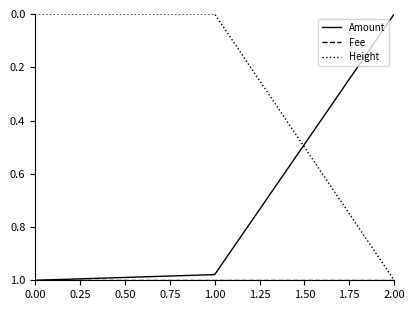

List the labels in order of Amount value, largest first.

0.00, 1.00, 2.00